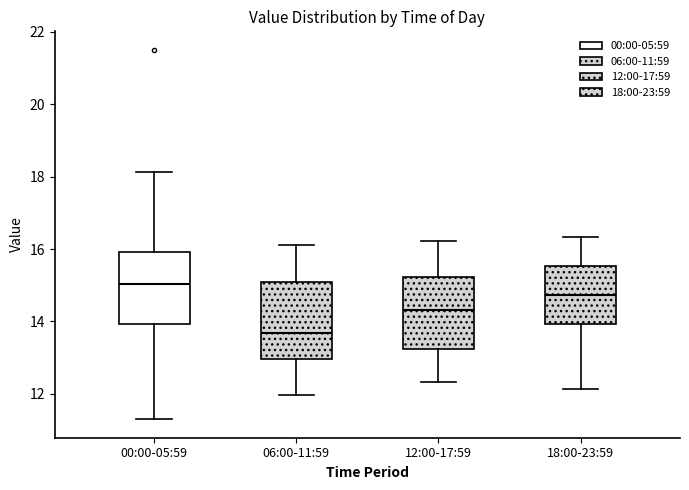

Where is the upper edge of the box for 12:00-17:59 on the y-axis? The values are not printed on the chart, so give them approximately, as read against the axis.

15.2